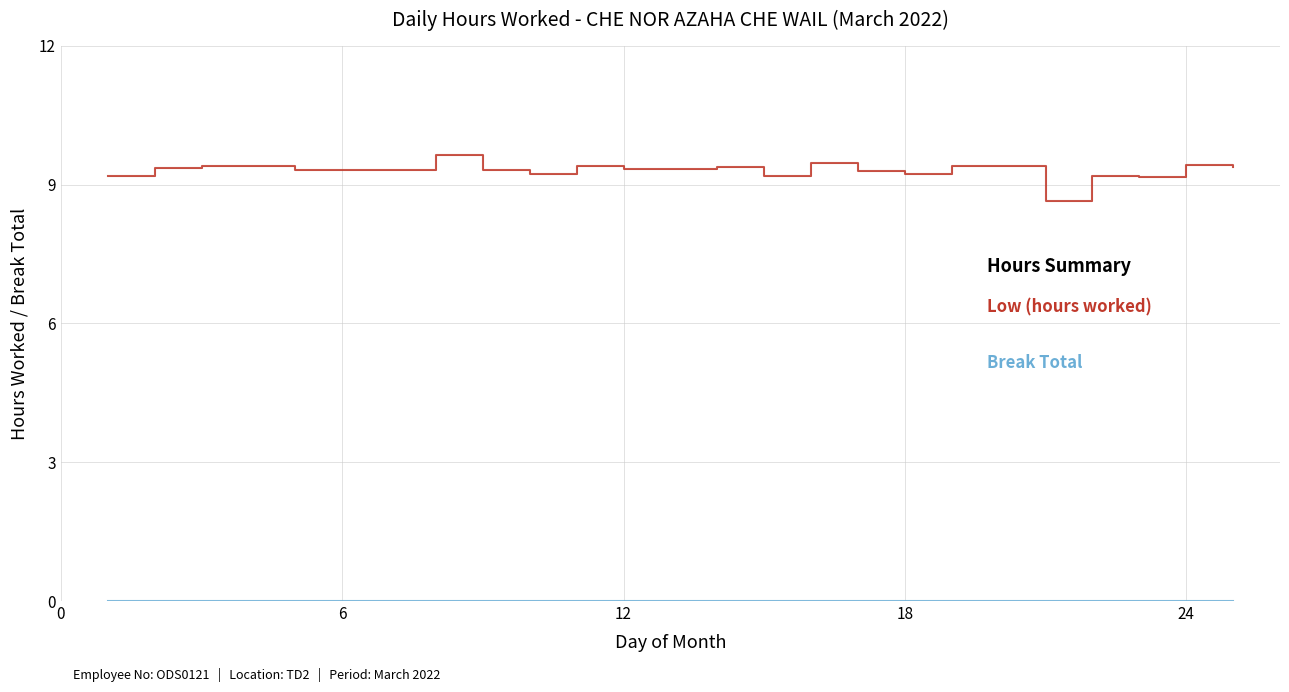

How many lines are shown in the chart?

2